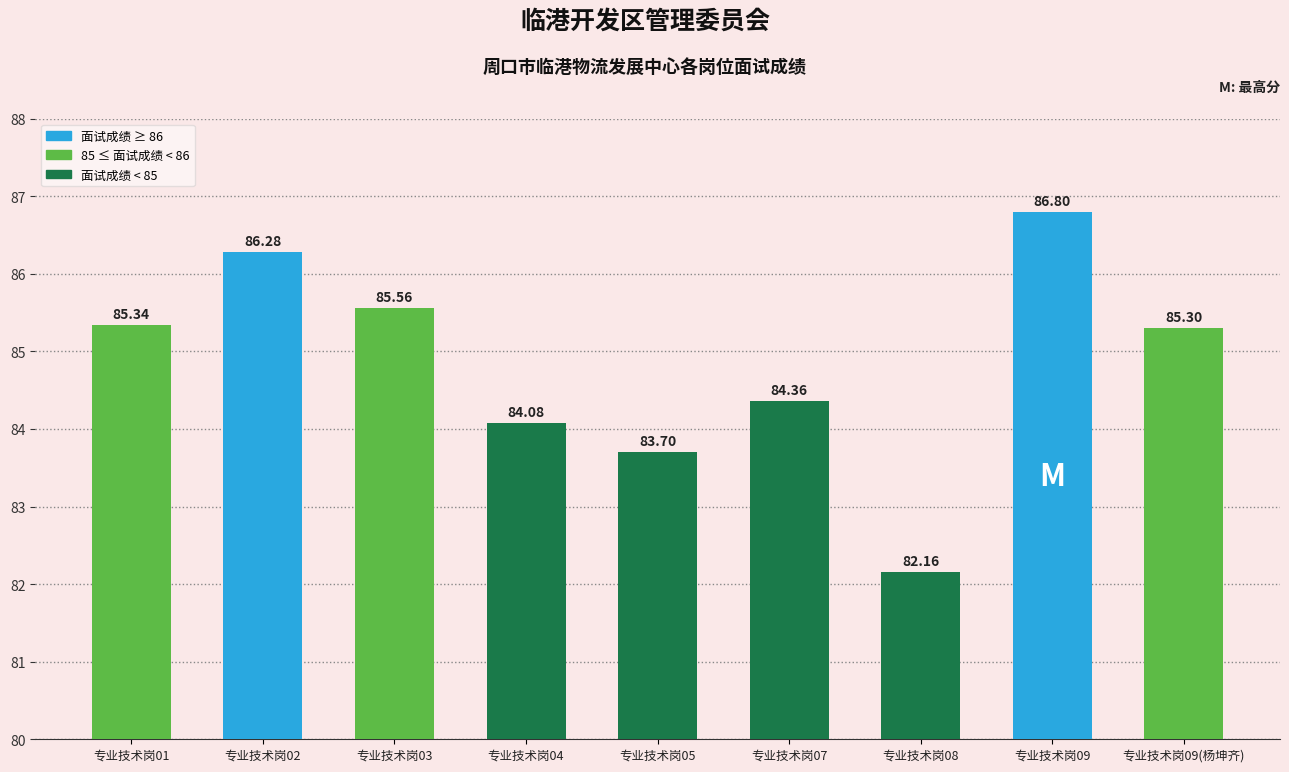

What is the difference between the values at 专业技术岗02 and 专业技术岗08?

4.1